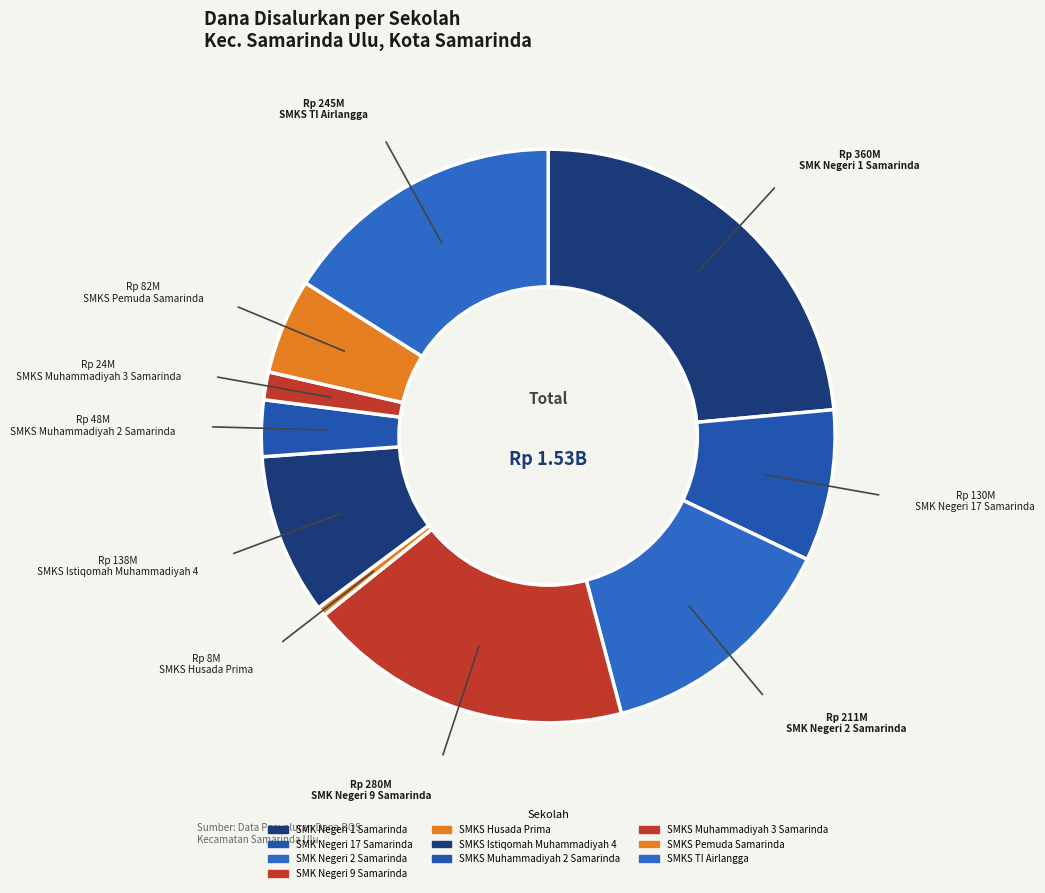

What percentage is the SMKS Pemuda Samarinda slice, to the nearest percent?

5%